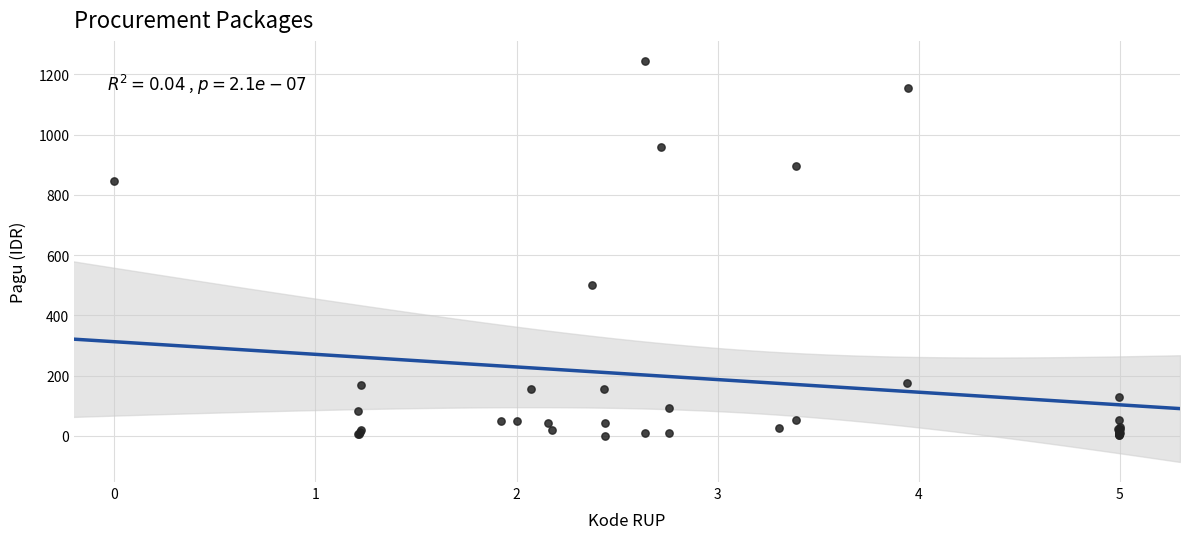

What Y value in the scatter plot is closest to 622?

499.9